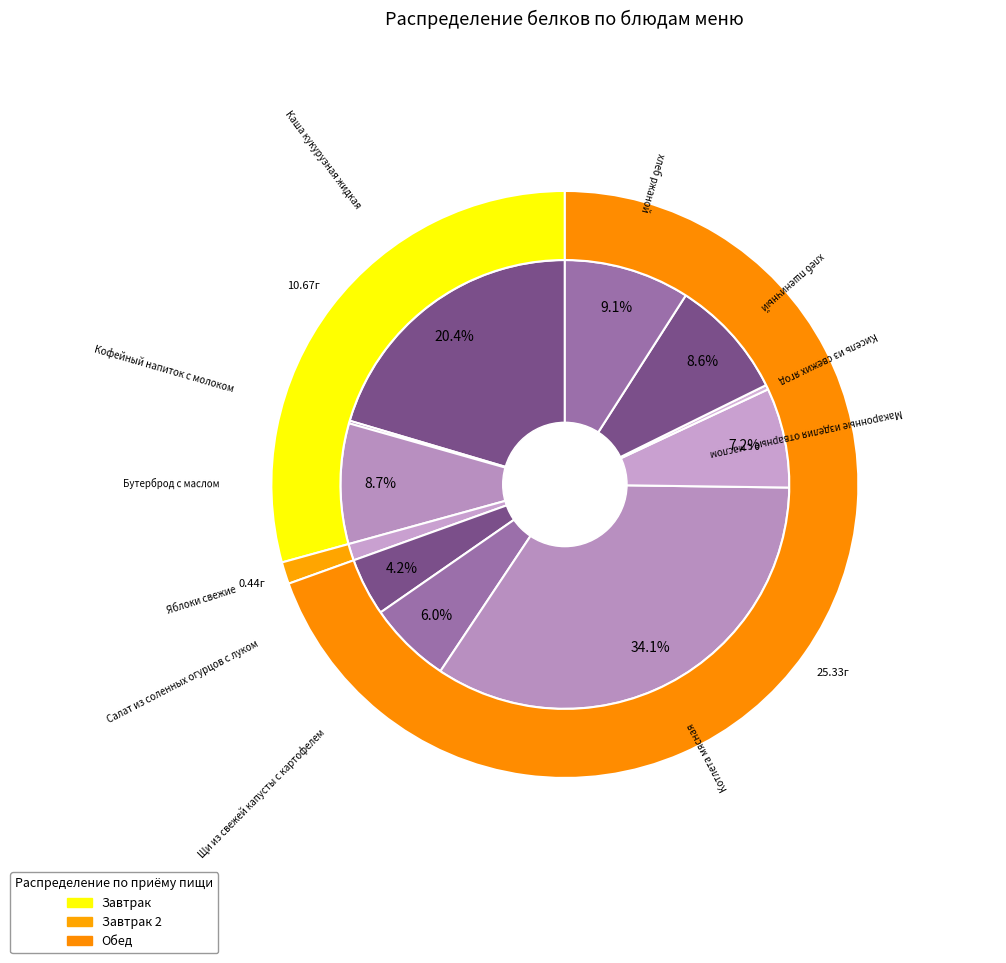

How much of the chart is everything except Макаронные изделия отварные с маслом?

92.8%